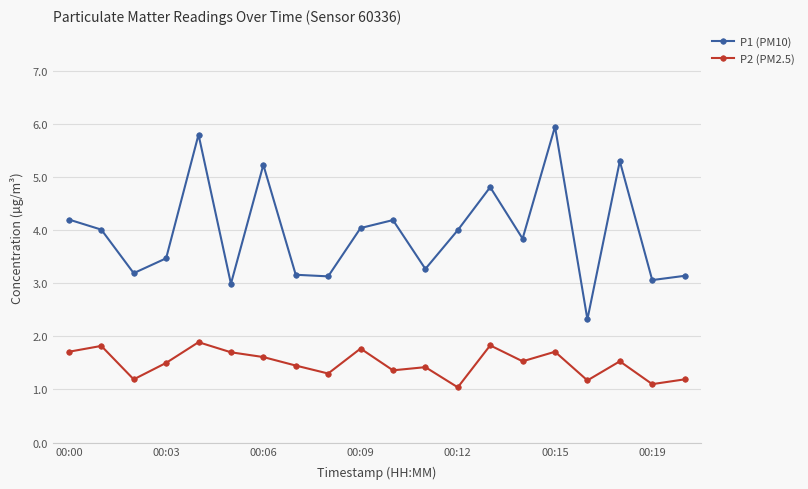

True or false: P1 (PM10) has more than 2 interior local peaks.

True